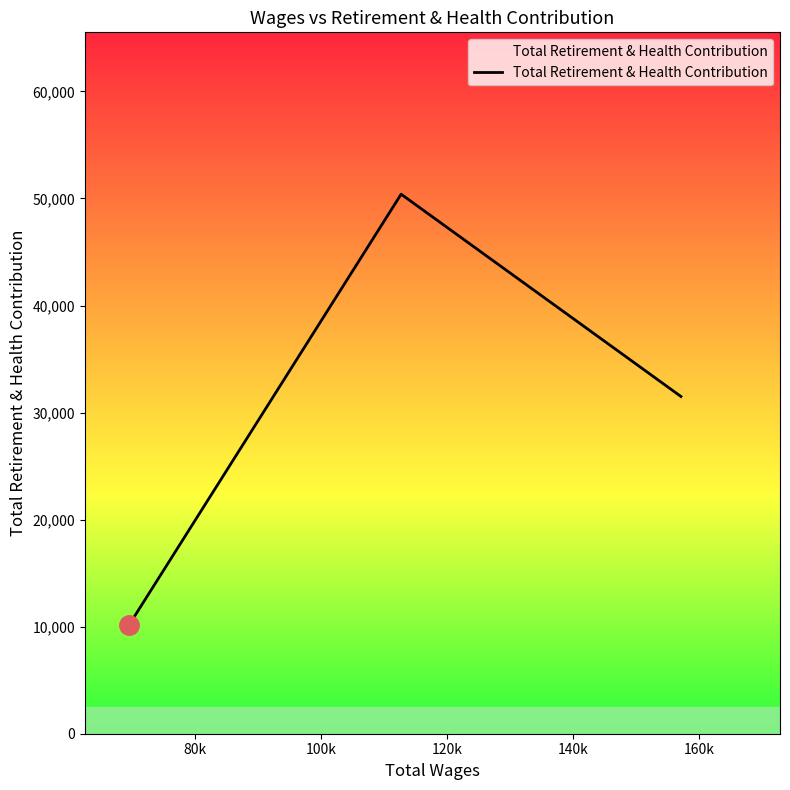

What is the minimum value shown in the chart?

10110